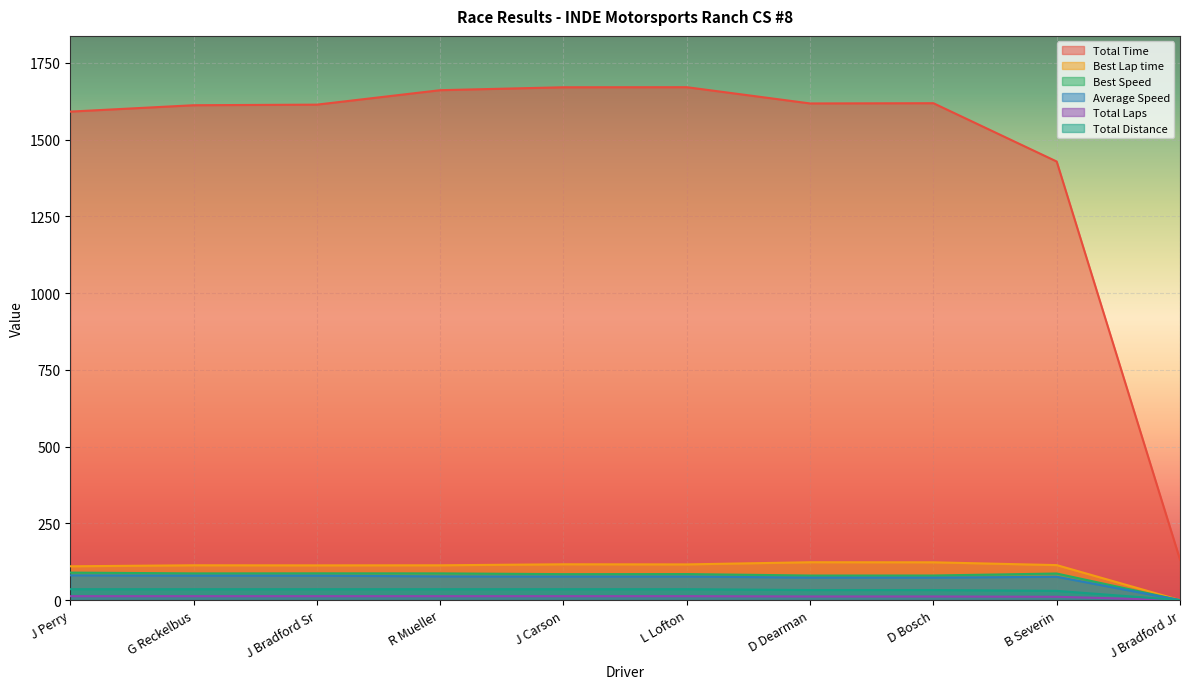

Where does the Best Lap time series first go above 114?

J Carson